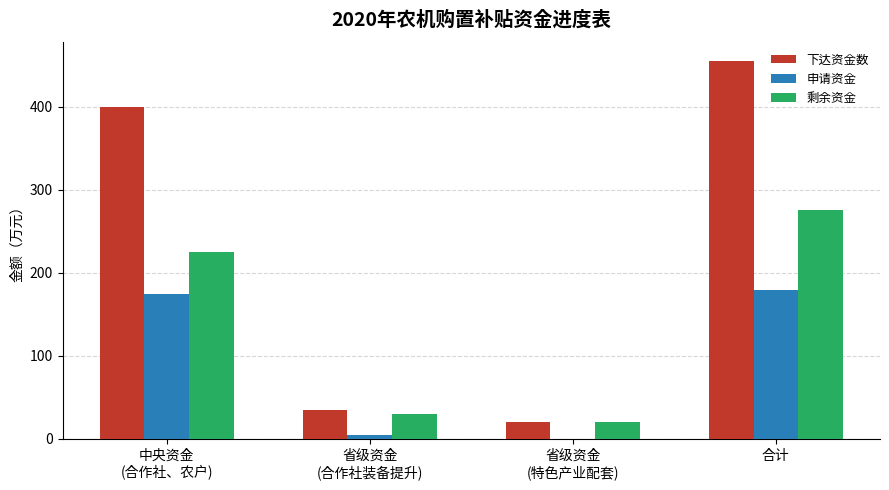

Which series changed the most between 中央资金
(合作社、农户) and 省级资金
(合作社装备提升)?

下达资金数